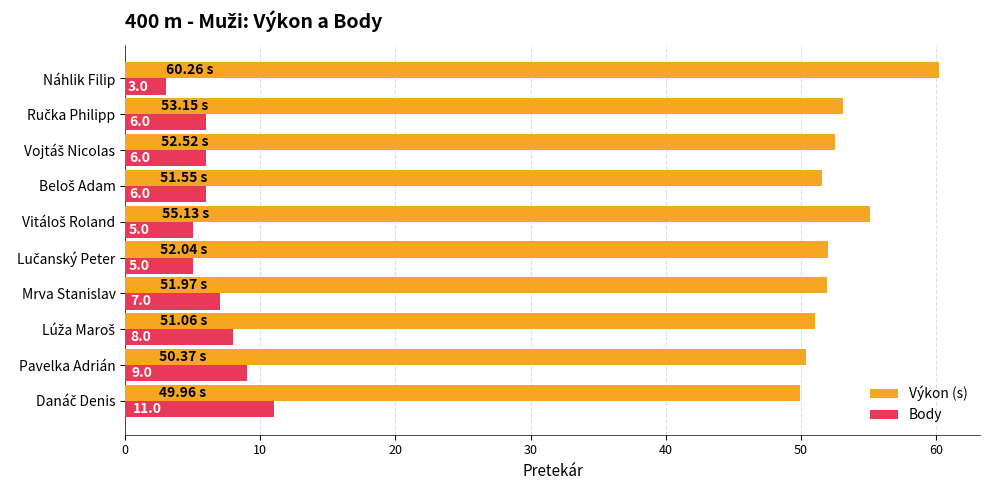

What is the sum of all Výkon (s) values?

528.0